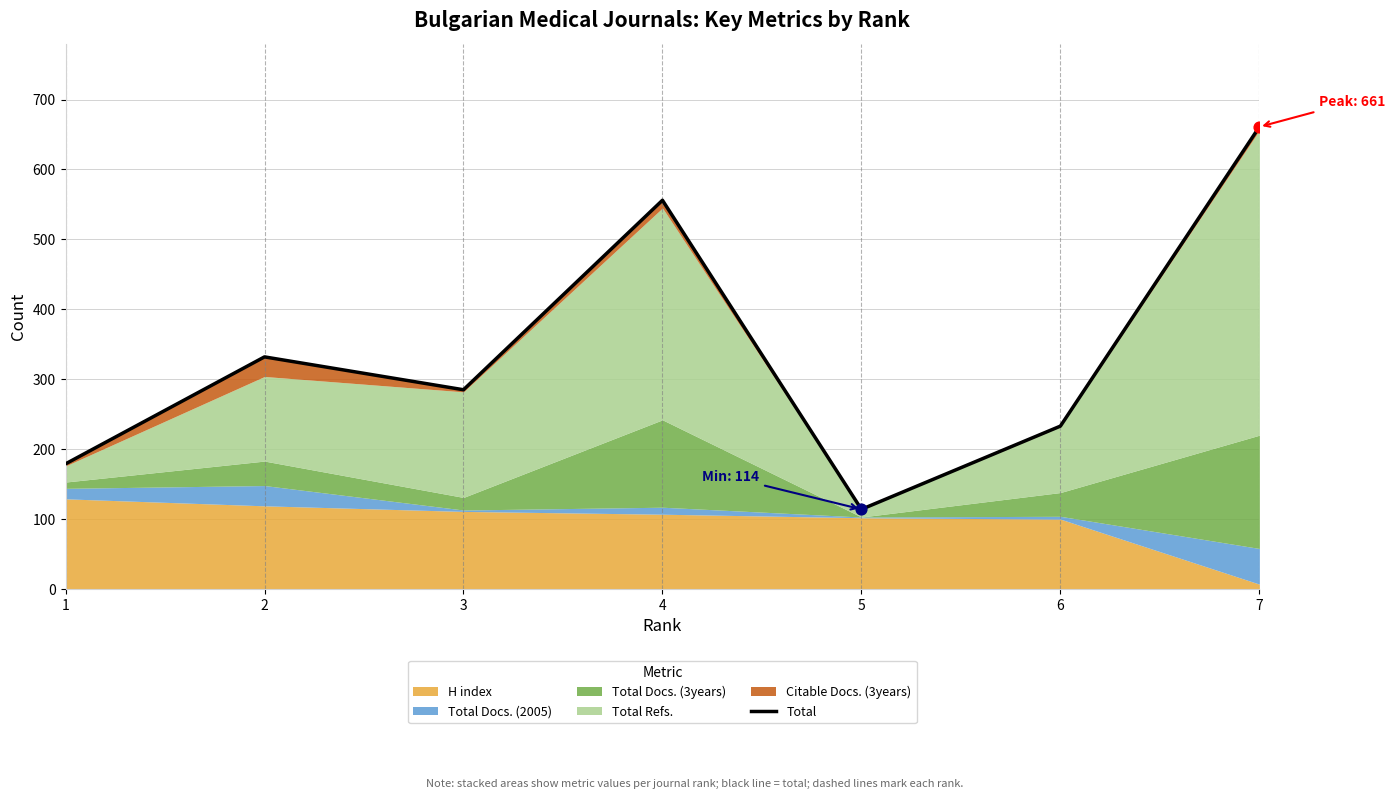

What is the ratio of the value at 2 to the value at 3?

1.2